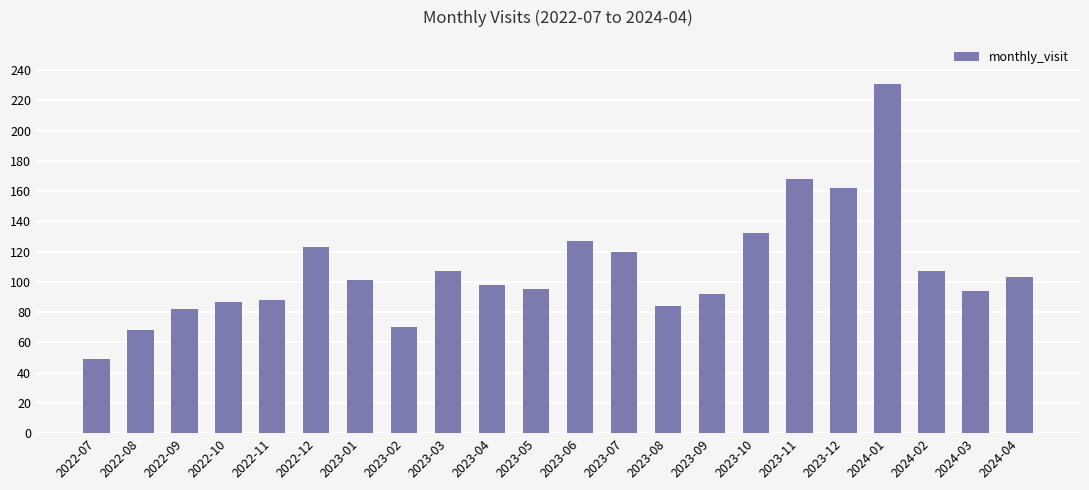

Where does the data first go above 101?

2022-12